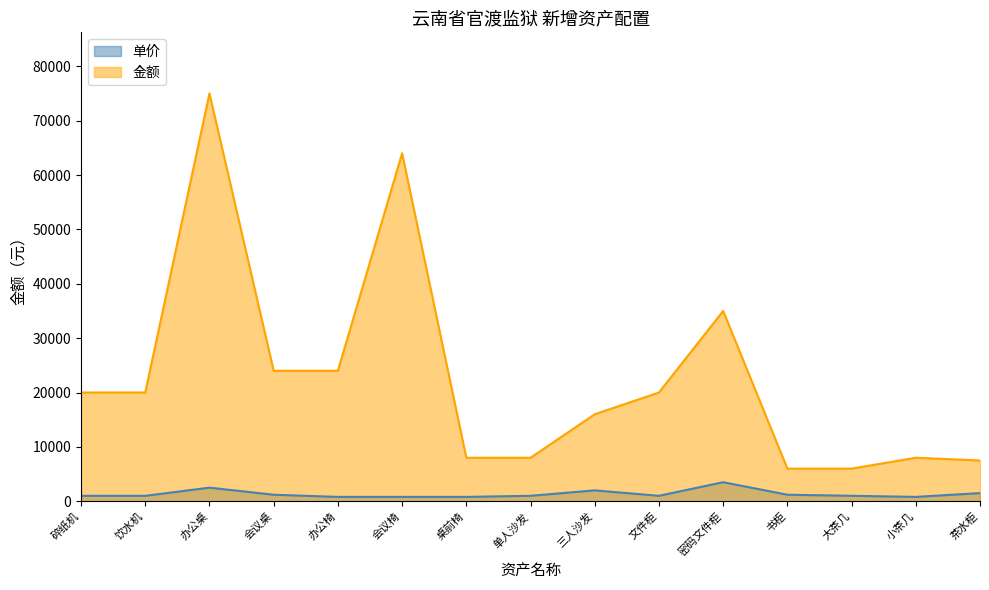

What is the difference between the highest and lowest values at 饮水机?

19000